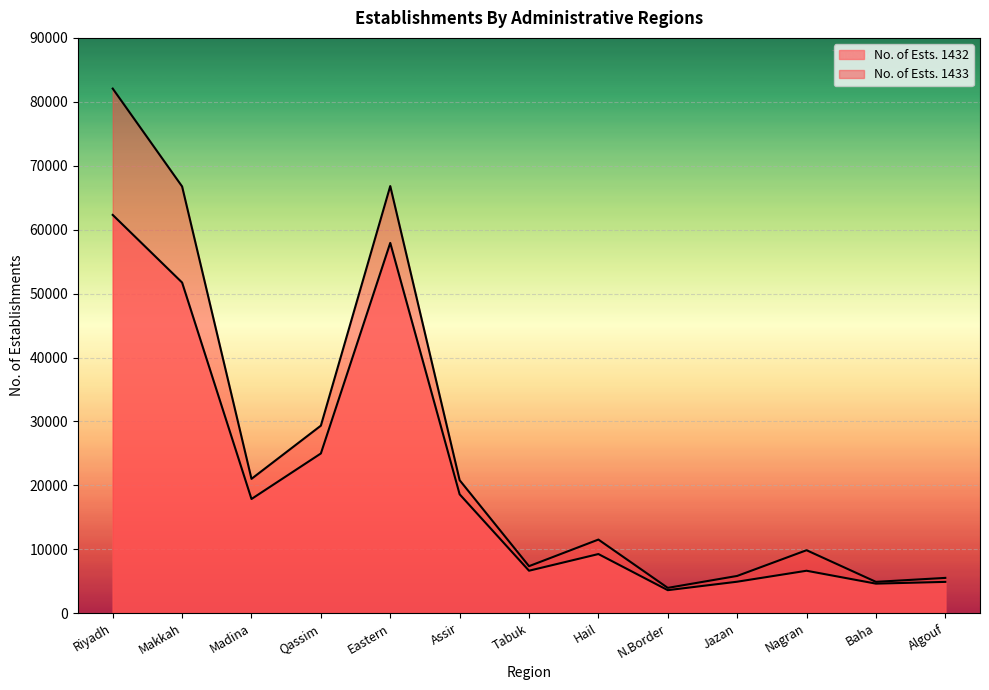

Which series has the largest range (max minus min)?

No. of Ests. 1433